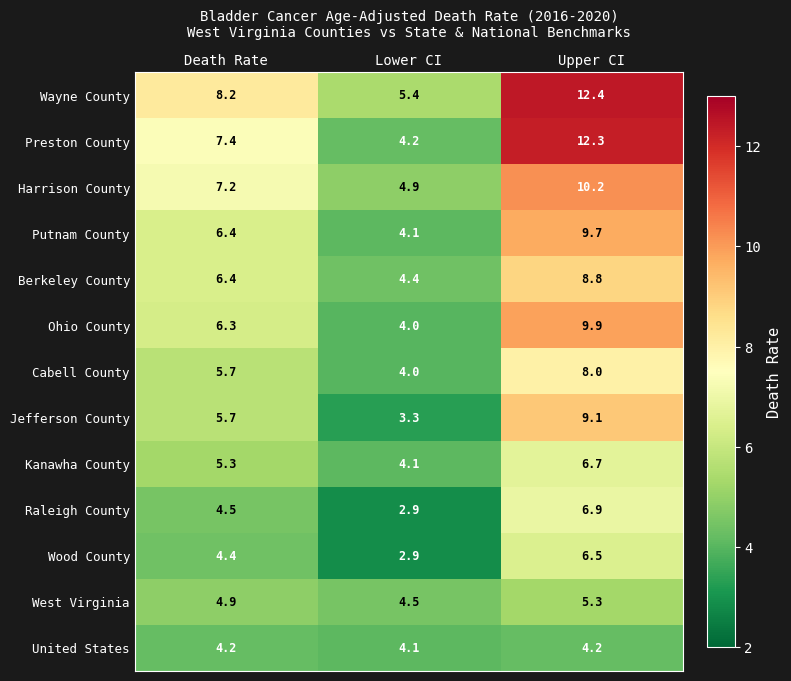

What is the total value across all series at Death Rate?

76.6